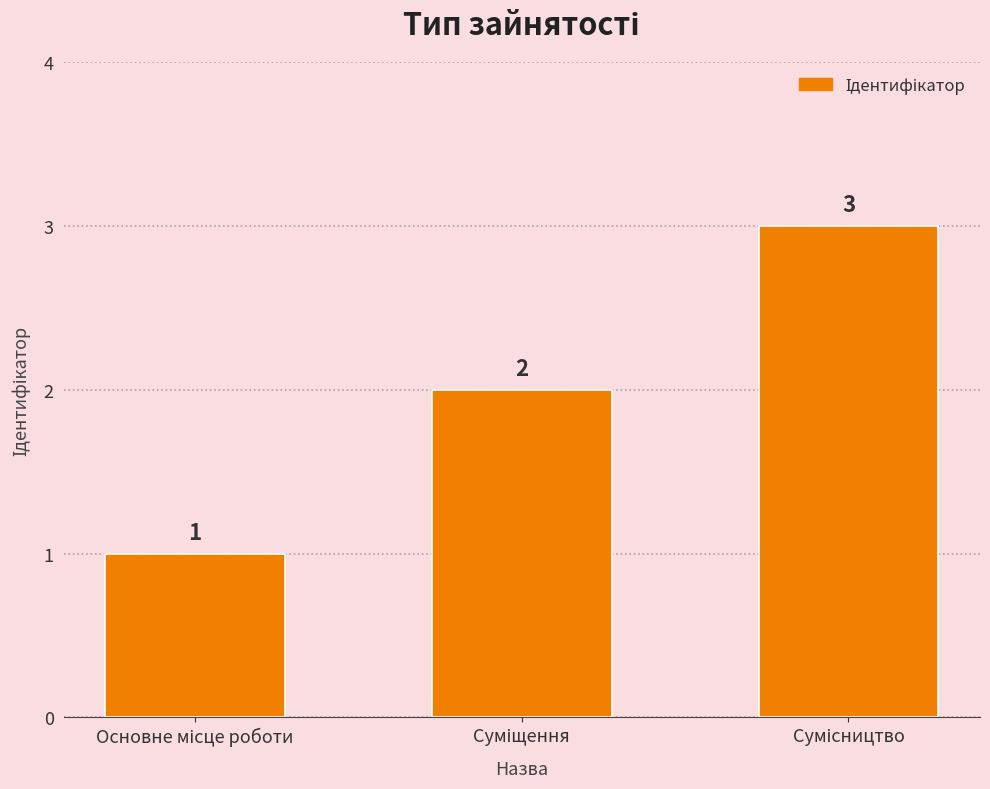

What is the value of the 1st bar from the left?

1